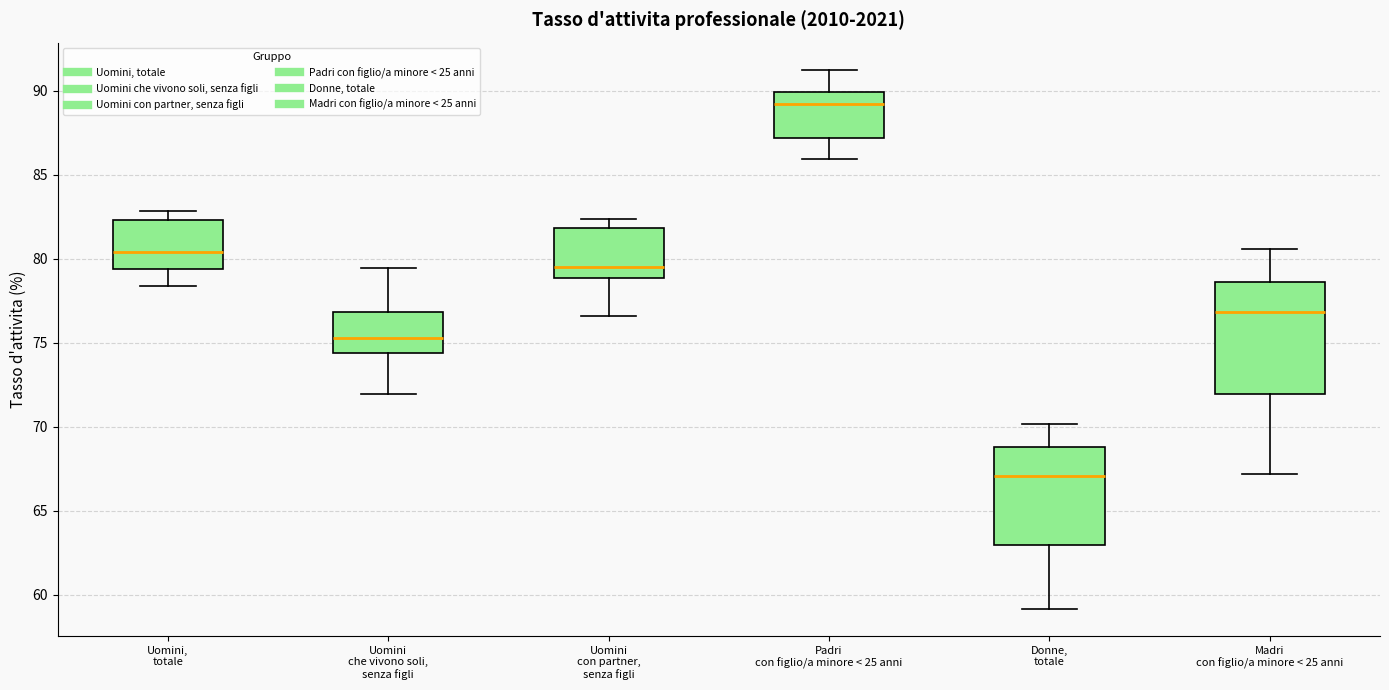

Which box is the tallest, from its lower edge to its upper edge?

Madri con figlio/a minore < 25 anni